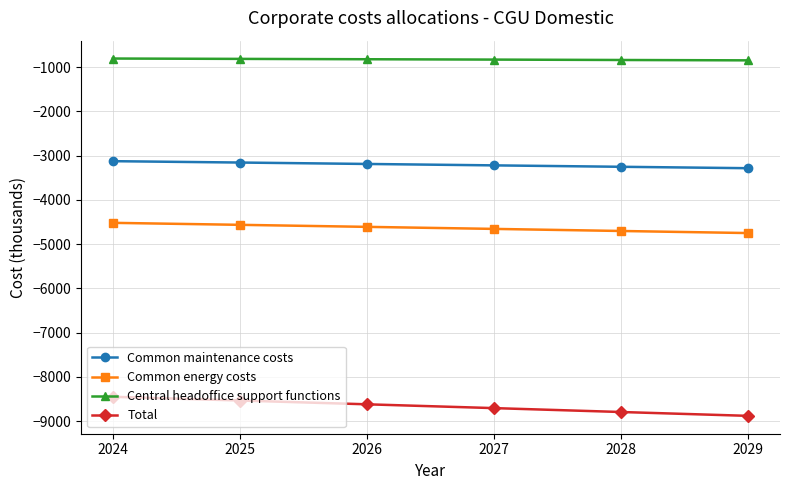

What is the difference between the second highest and minimum values in the Common maintenance costs series?

128